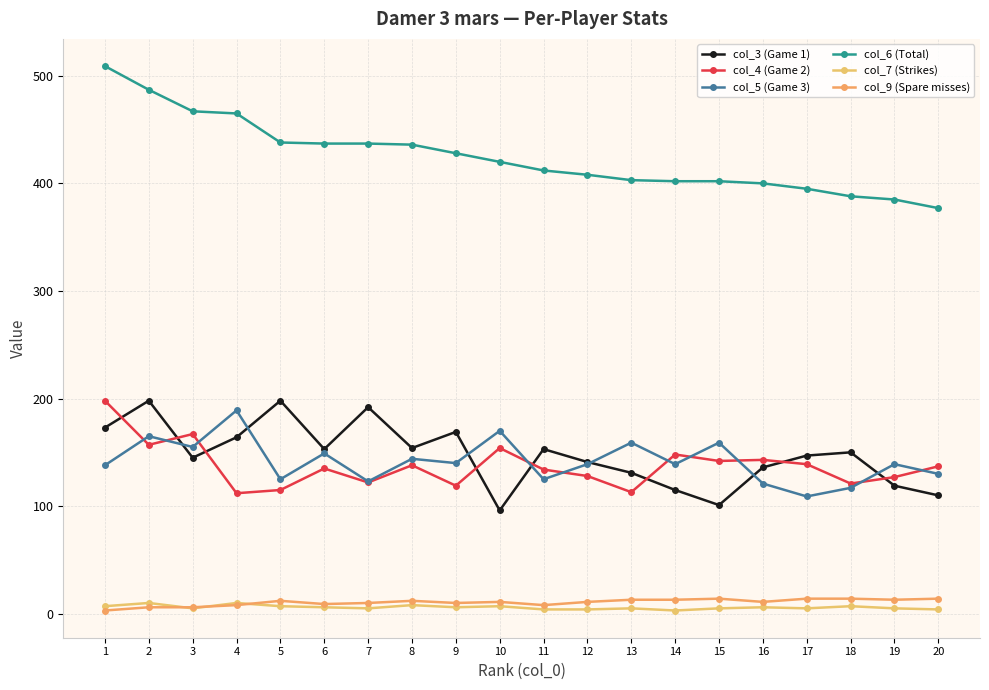

At how many categories does at least one series exceed 150?

20